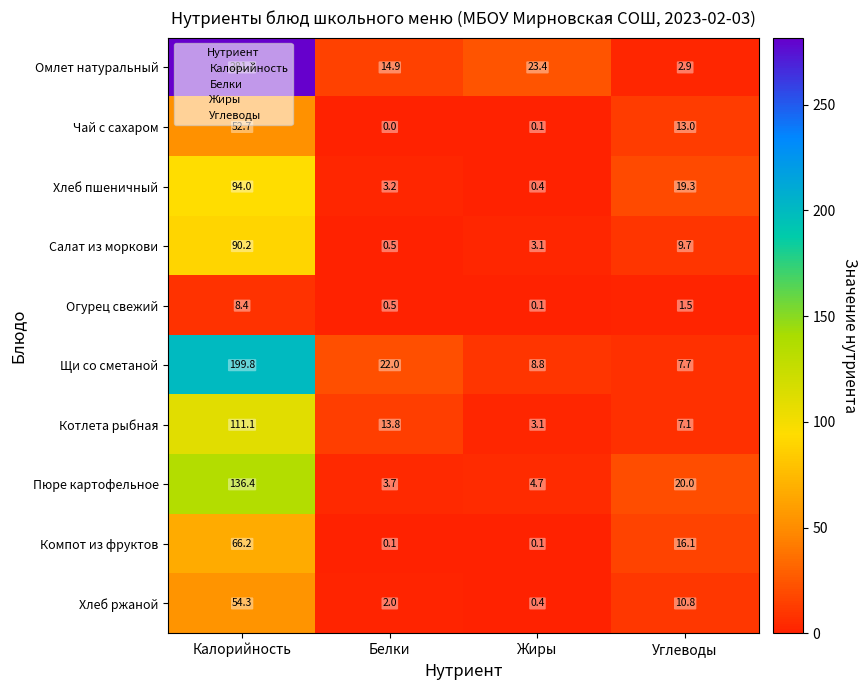

How many distinct data groups are displayed?

10